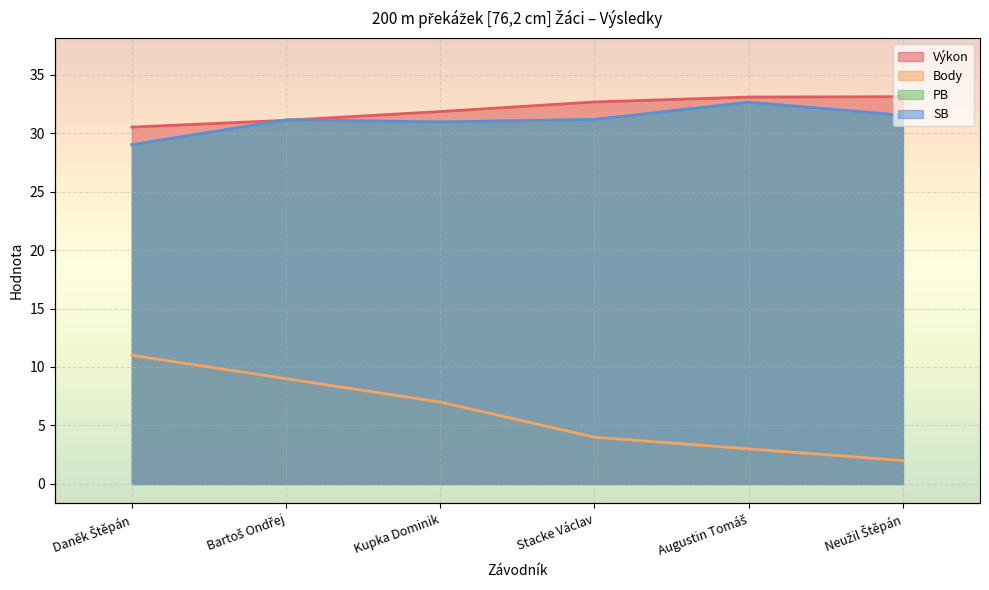

How many categories are shown in the chart?

6